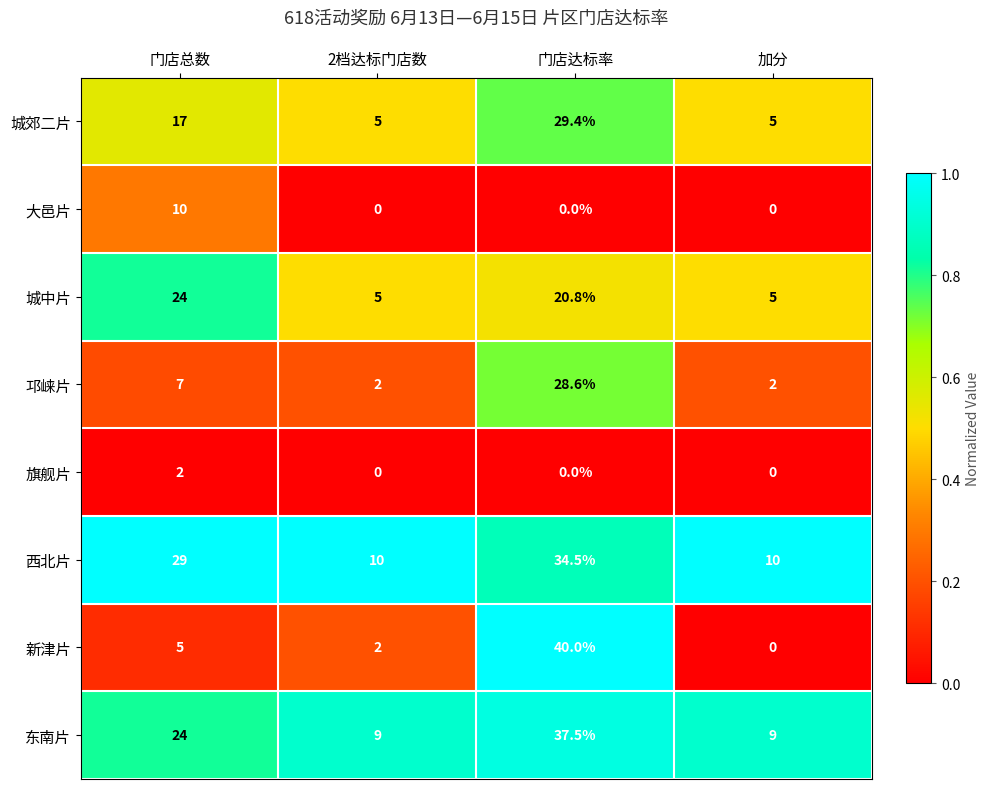

What is the sum of all 邛崃片 values?

39.6